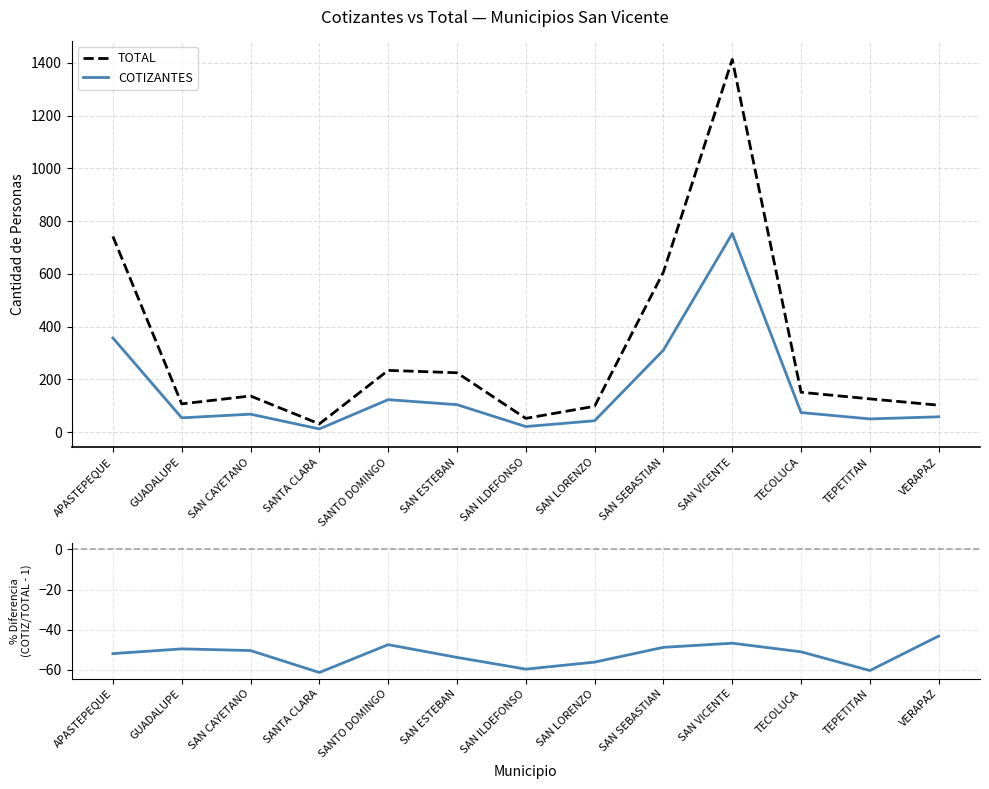

How many series are shown in this chart?

3